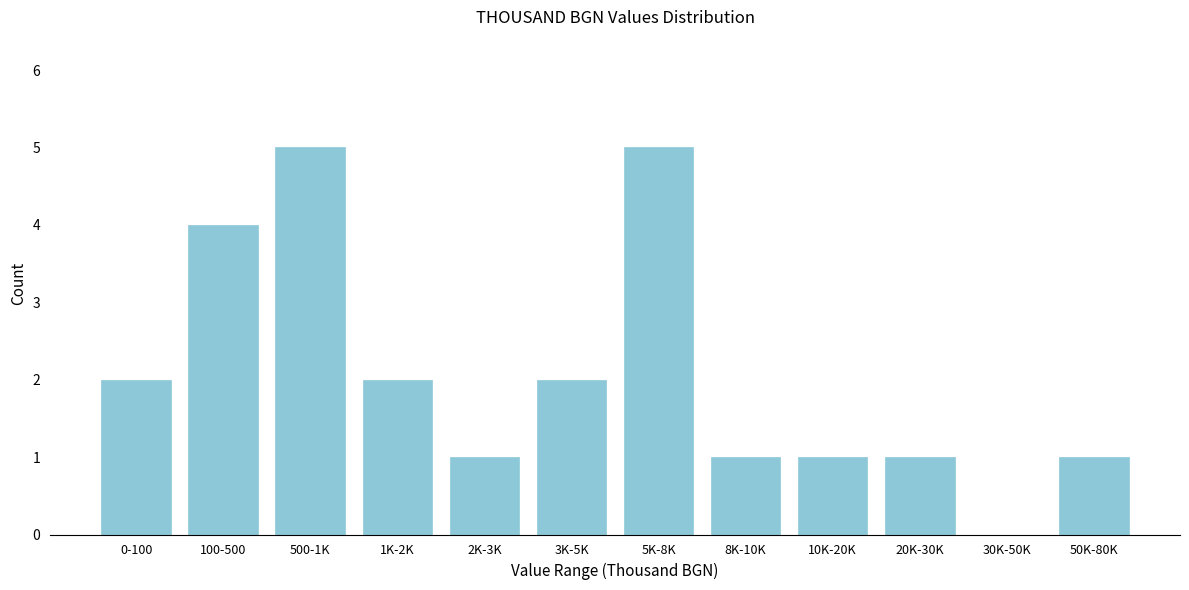

Reading left to right, list all the values displayed in this chart.

0-100=2	100-500=4	500-1K=5	1K-2K=2	2K-3K=1	3K-5K=2	5K-8K=5	8K-10K=1	10K-20K=1	20K-30K=1	30K-50K=0	50K-80K=1